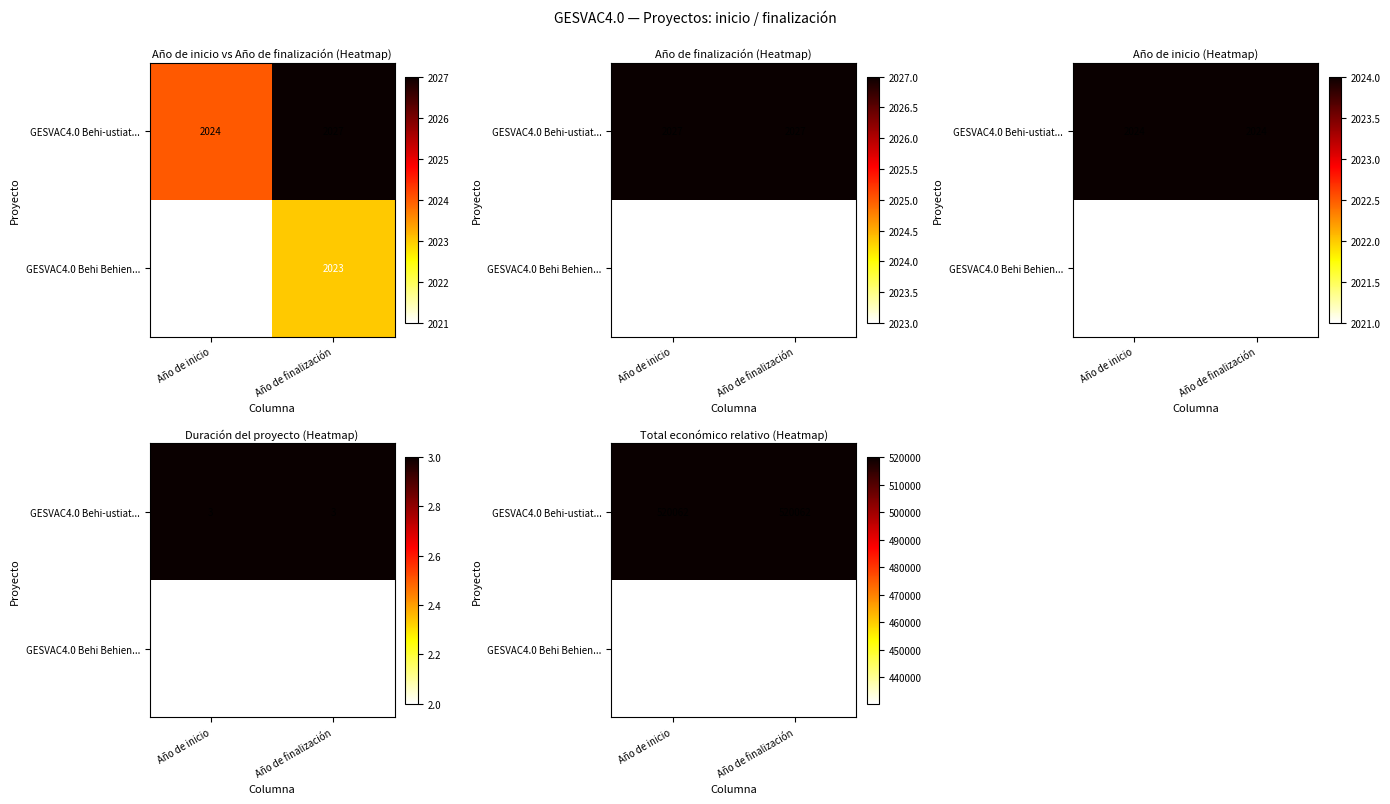

What is the sum of the GESVAC4.0 Behi-ustiat... values at Año de finalización and Año de inicio?

1040124